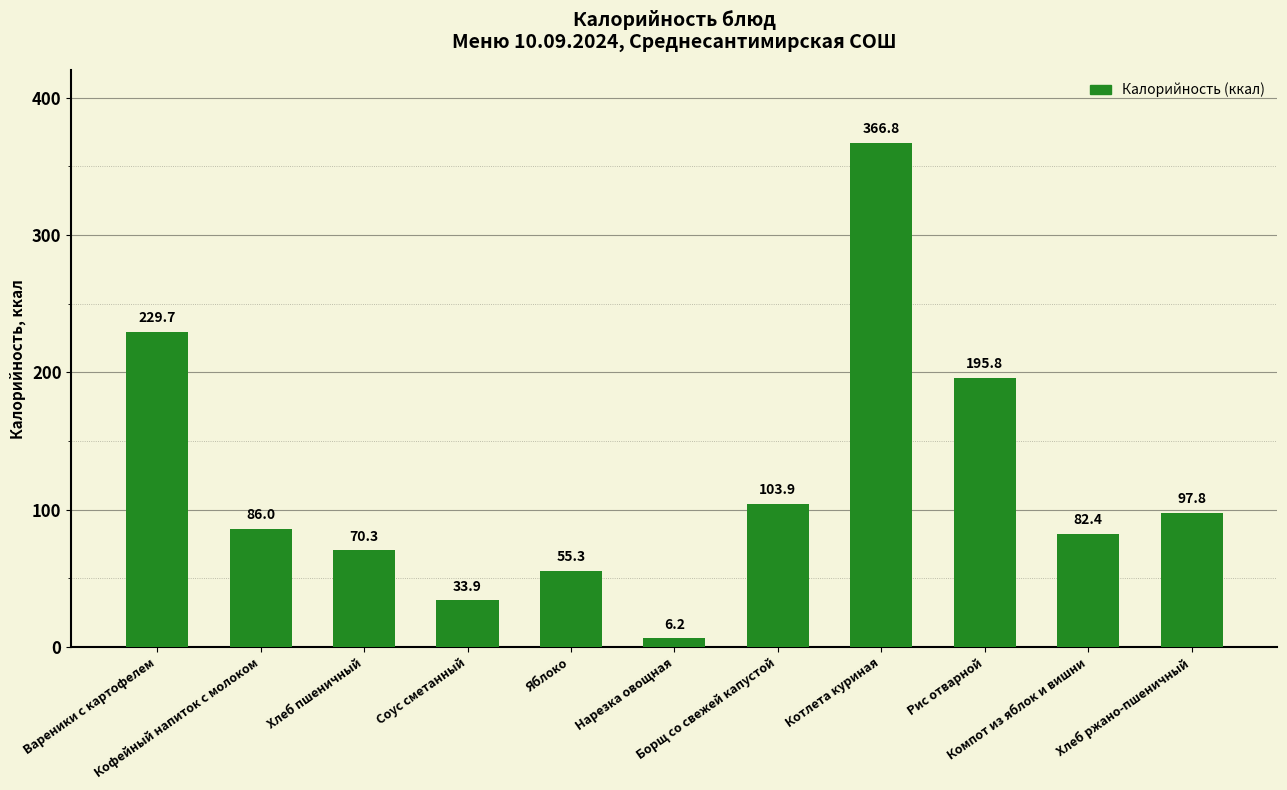

What is the average value?

120.7